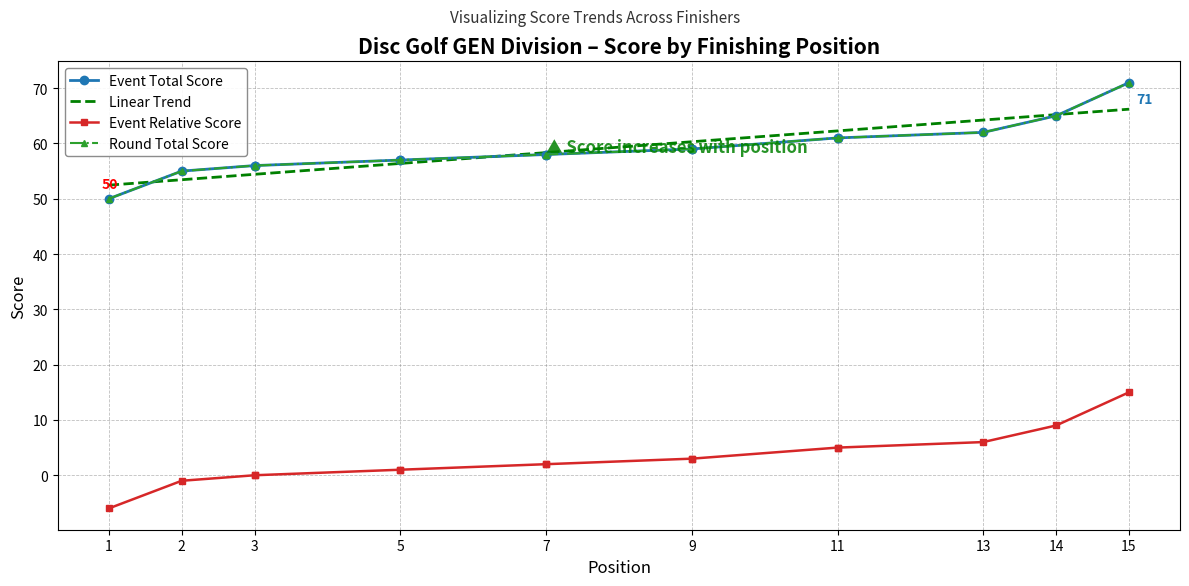

What is the value of the Event Total Score point at the 8th from the left?

58.0